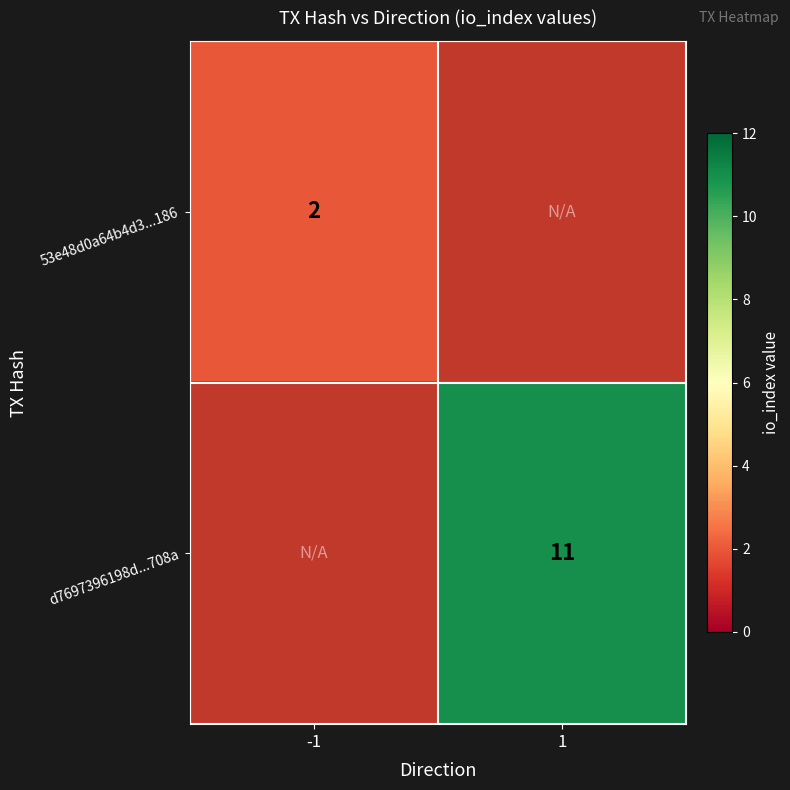

The 53e48d0a64b4d3...186 series shows 1 at -1. True or false?

False